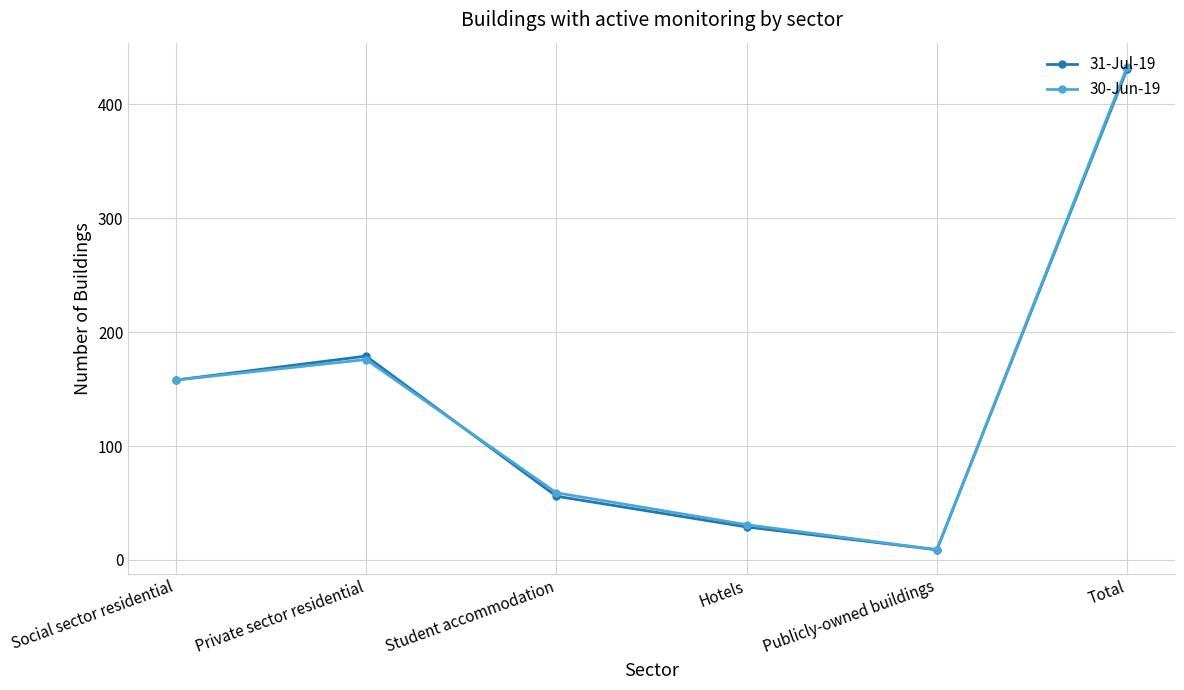

Where is the first local maximum for 30-Jun-19?

Private sector residential